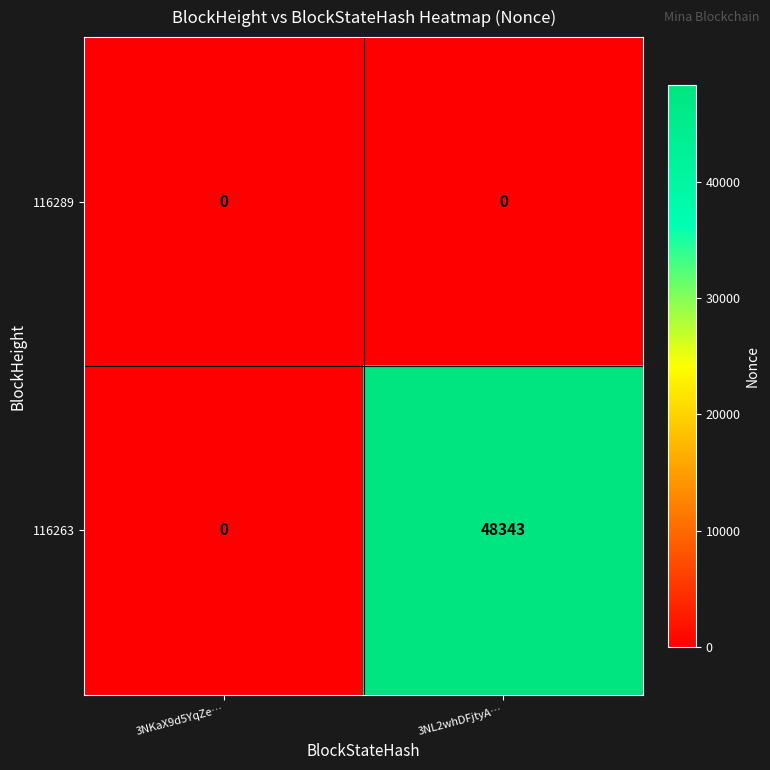

True or false: 116289 has a value of 0 at 3NKaX9d5YqZe….

True